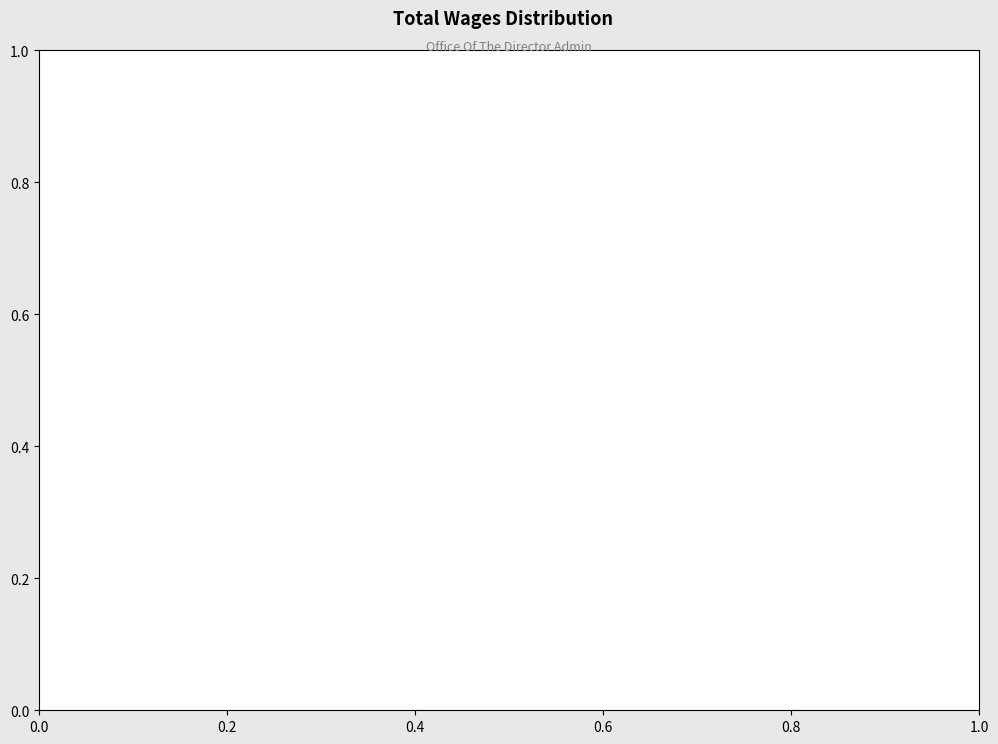

Does any single category account for the majority?

Yes